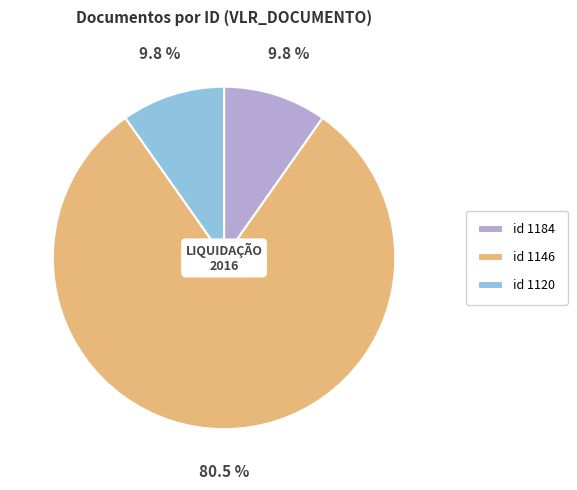

How many slices are in this pie chart?

3